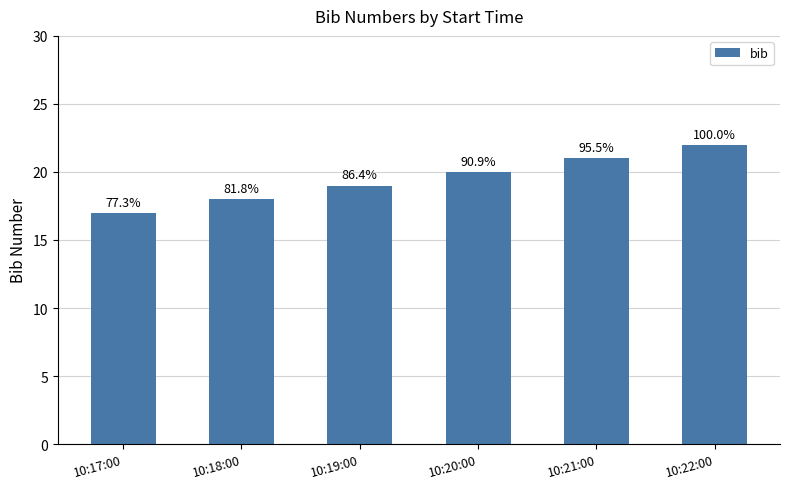

What is the average value?

20